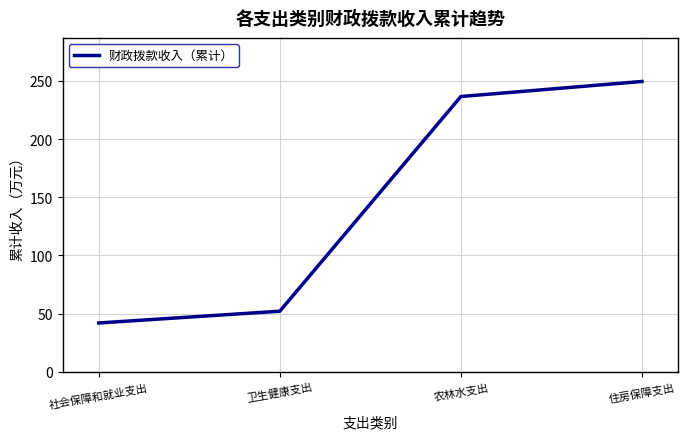

Rank the categories by value from highest to lowest.

住房保障支出, 农林水支出, 卫生健康支出, 社会保障和就业支出